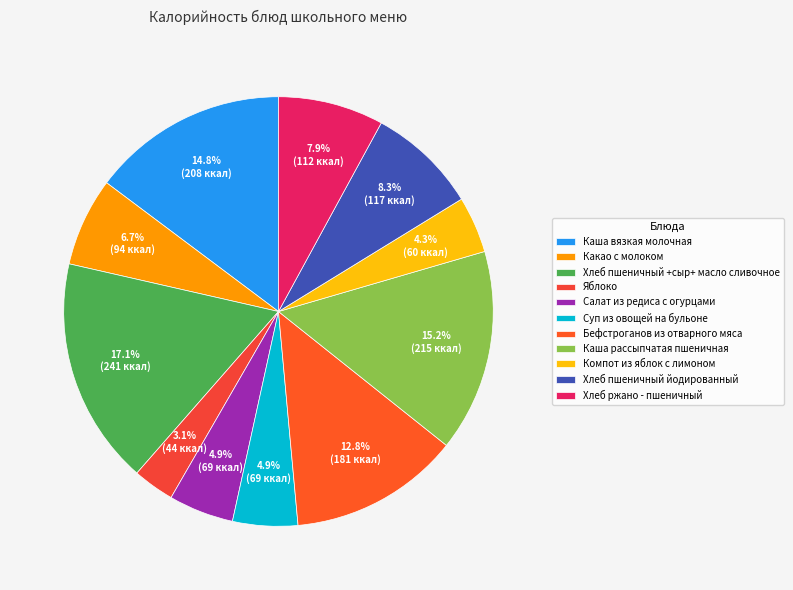

Rank the categories by value from lowest to highest.

Яблоко, Компот из яблок с лимоном, Салат из редиса с огурцами, Суп из овощей на бульоне, Какао с молоком, Хлеб ржано - пшеничный, Хлеб пшеничный йодированный, Бефстроганов из отварного мяса, Каша вязкая молочная, Каша рассыпчатая пшеничная, Хлеб пшеничный +сыр+ масло сливочное